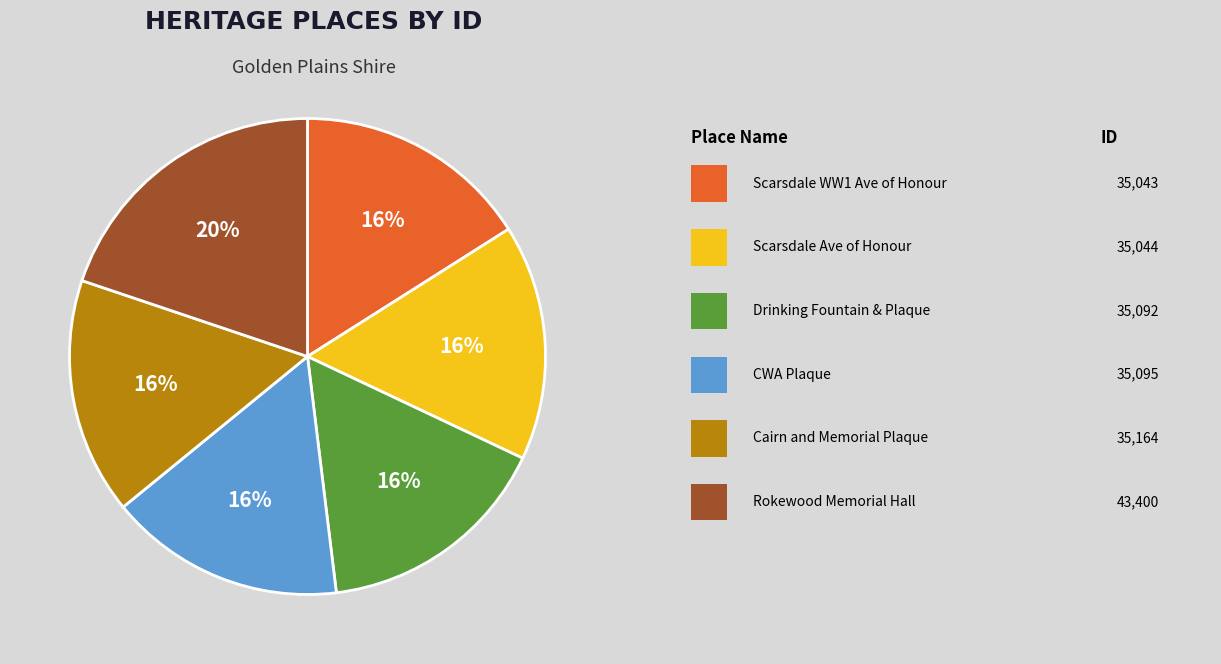

Is there a majority slice in this chart?

No